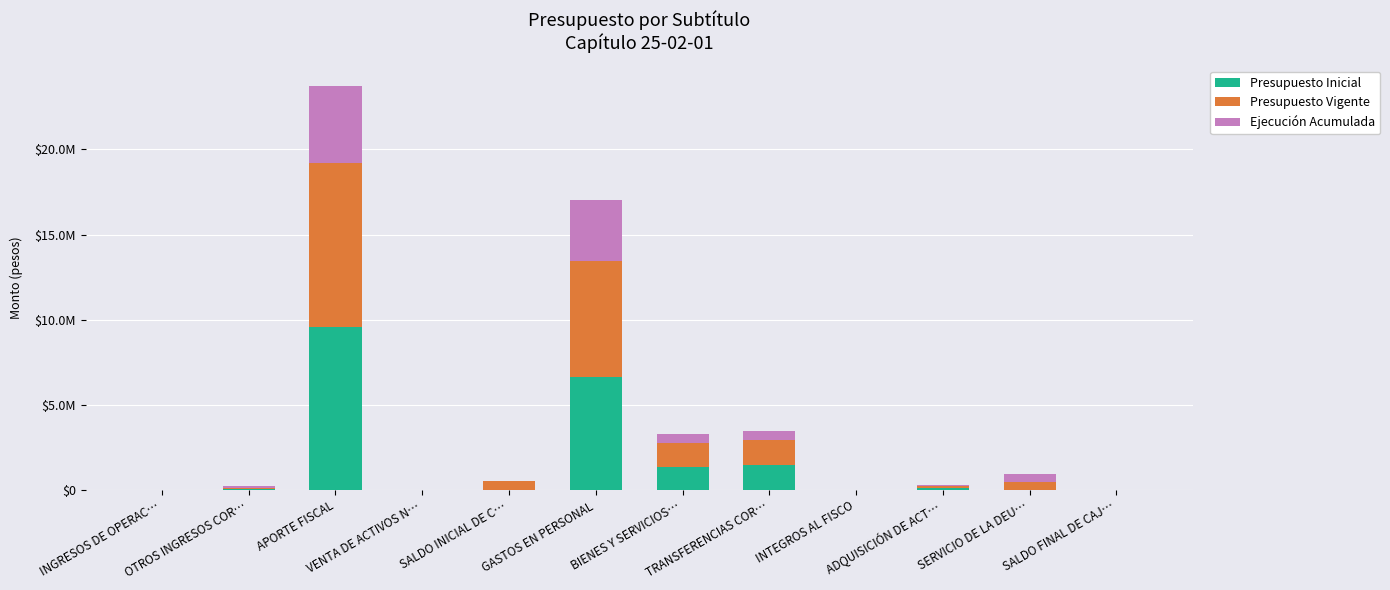

Which series has the widest spread of values?

Presupuesto Vigente